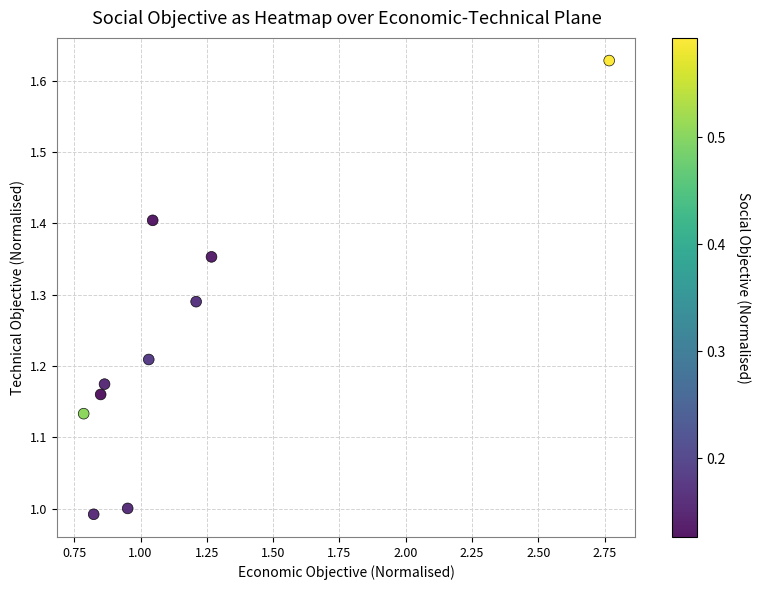

What is the range of X values (max minus min)?

2.0